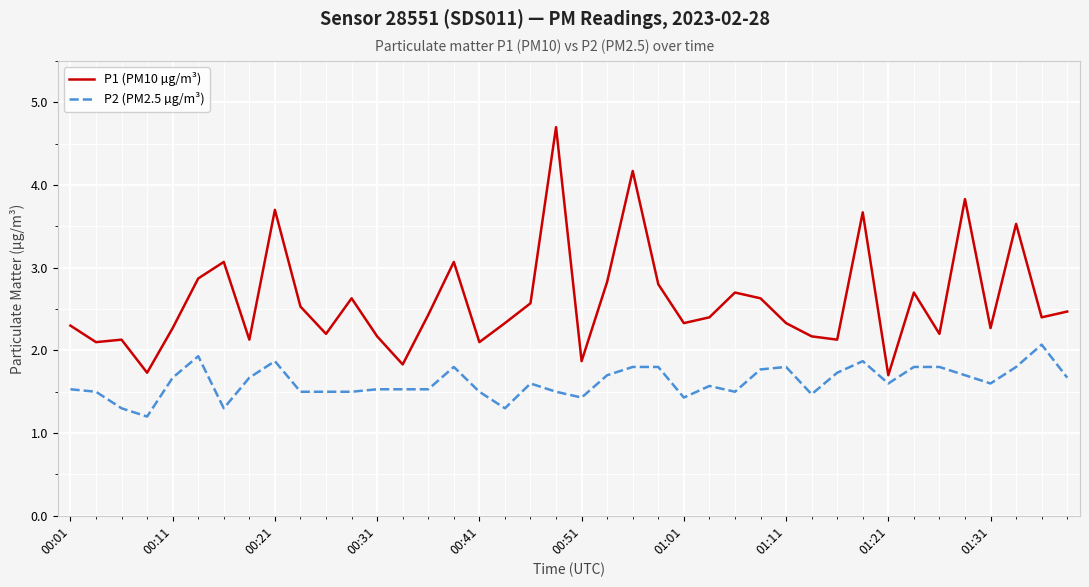

What is the lowest value of the P1 (PM10 µg/m³) series?

1.7